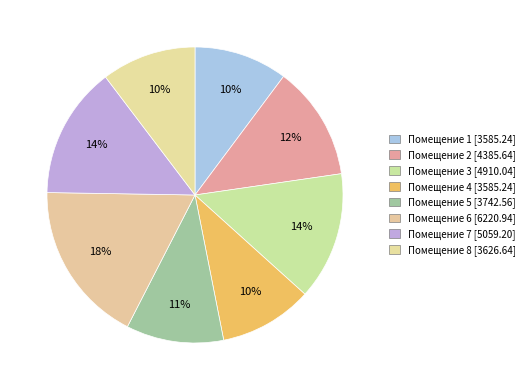

Which category has the biggest portion of the pie?

6